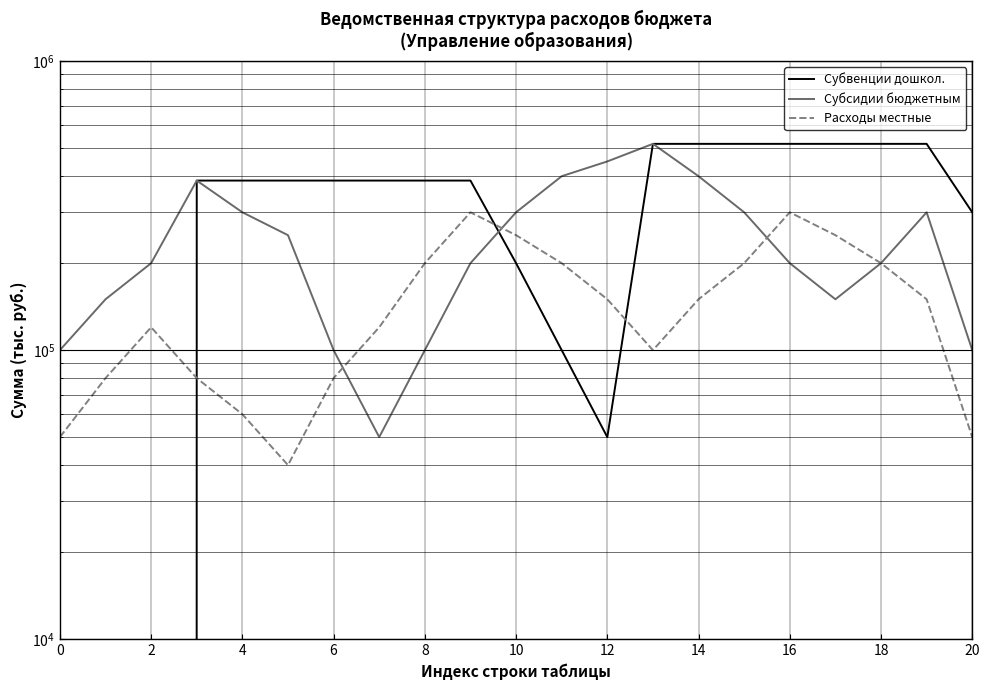

The value of Субвенции дошкол. at 6 is 142643.3. True or false?

False